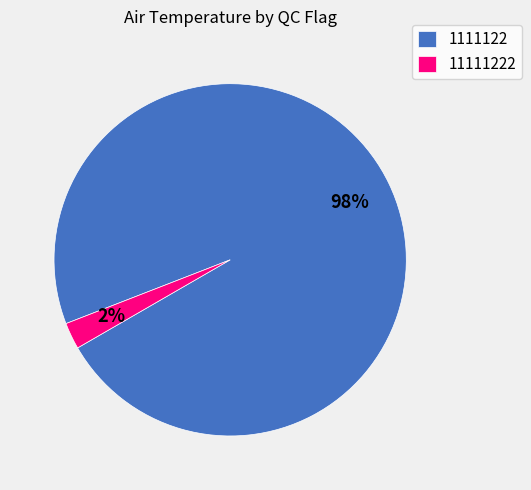

To the nearest percent, what is the average slice percentage?

50%